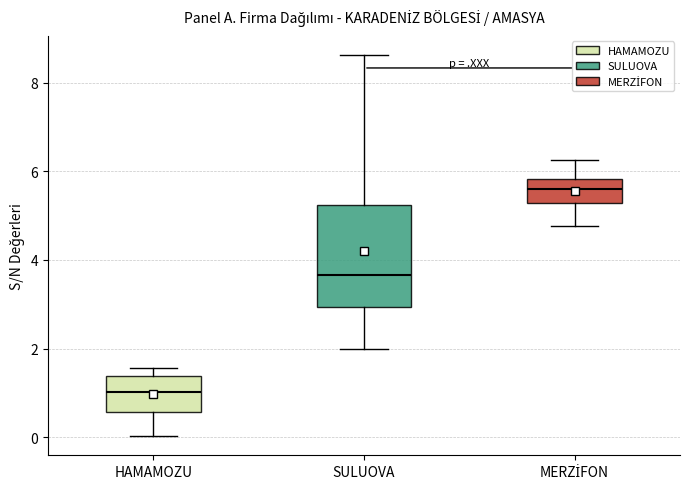

Which box is the tallest, from its lower edge to its upper edge?

SULUOVA